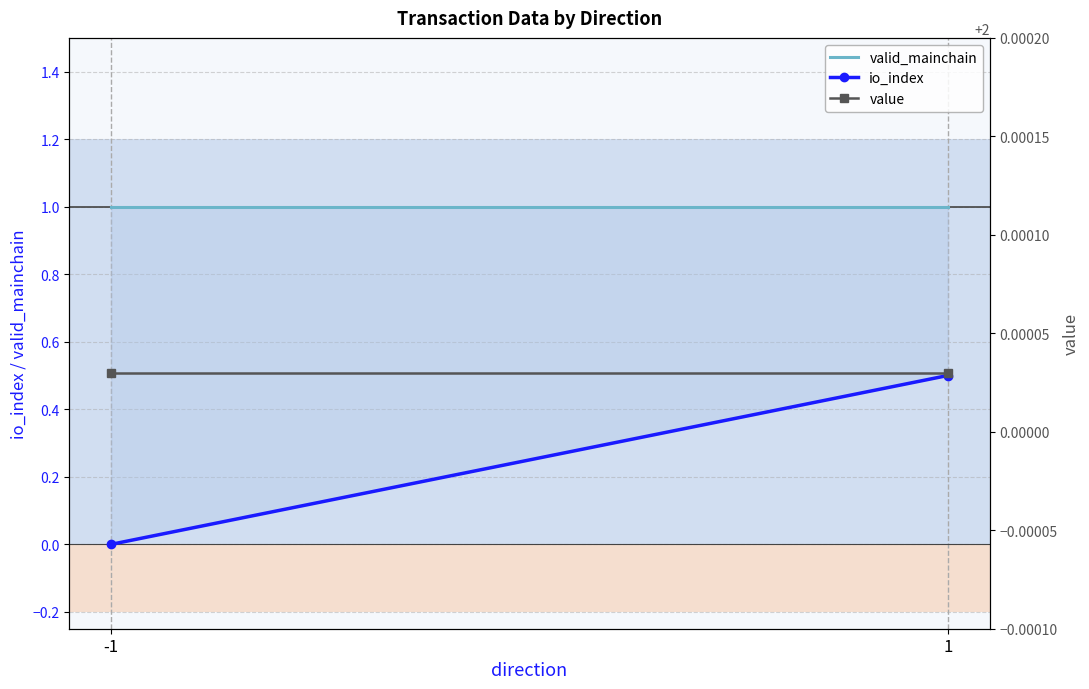

What is the value of the io_index point at the 2nd from the left?

0.5